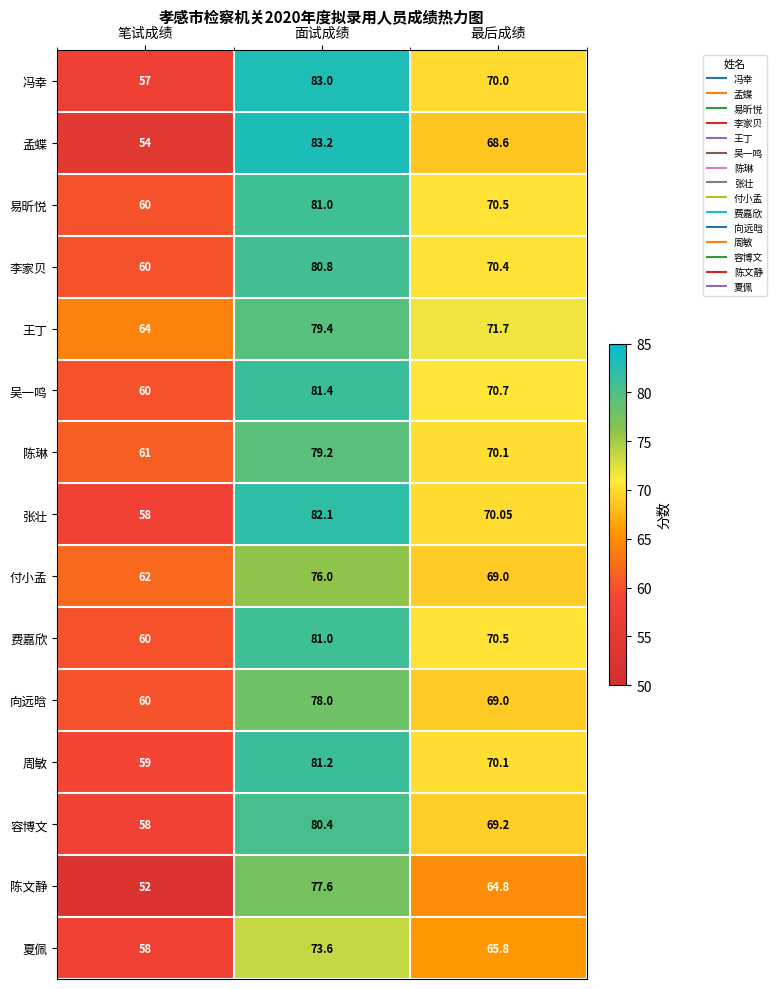

At which label does 李家贝 reach its peak?

面试成绩